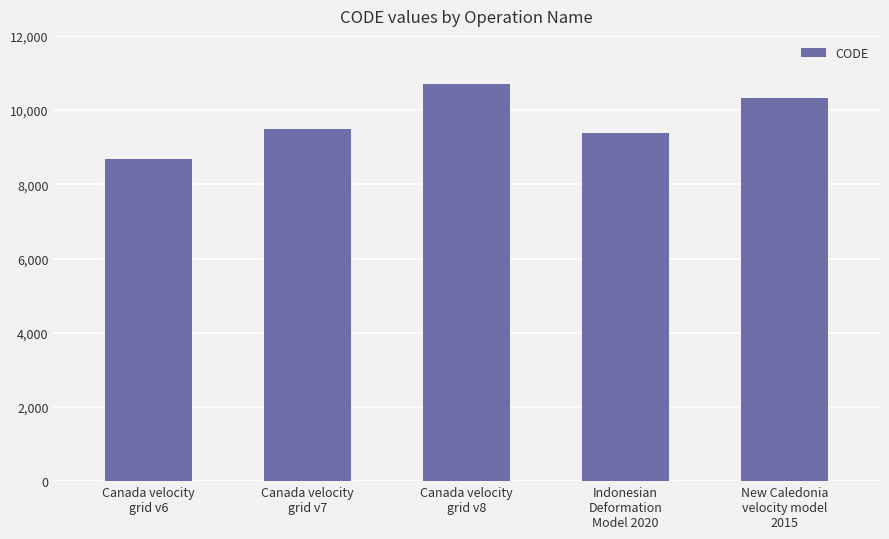

What is the label of the 5th bar from the left?

New Caledonia
velocity model
2015